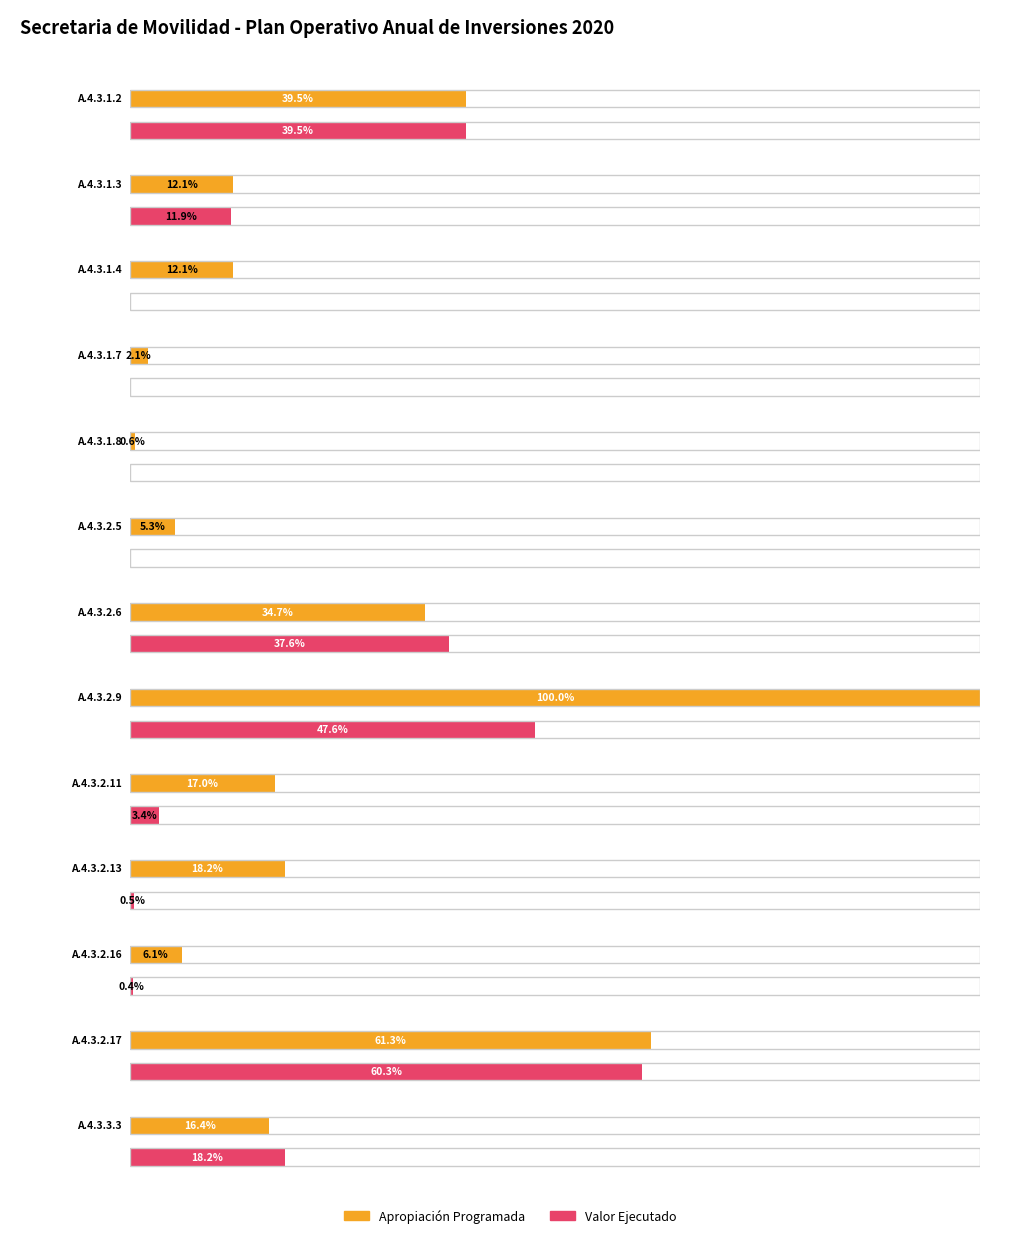

The Programado series shows 23880.0 at A.4.3.1.7. True or false?

False